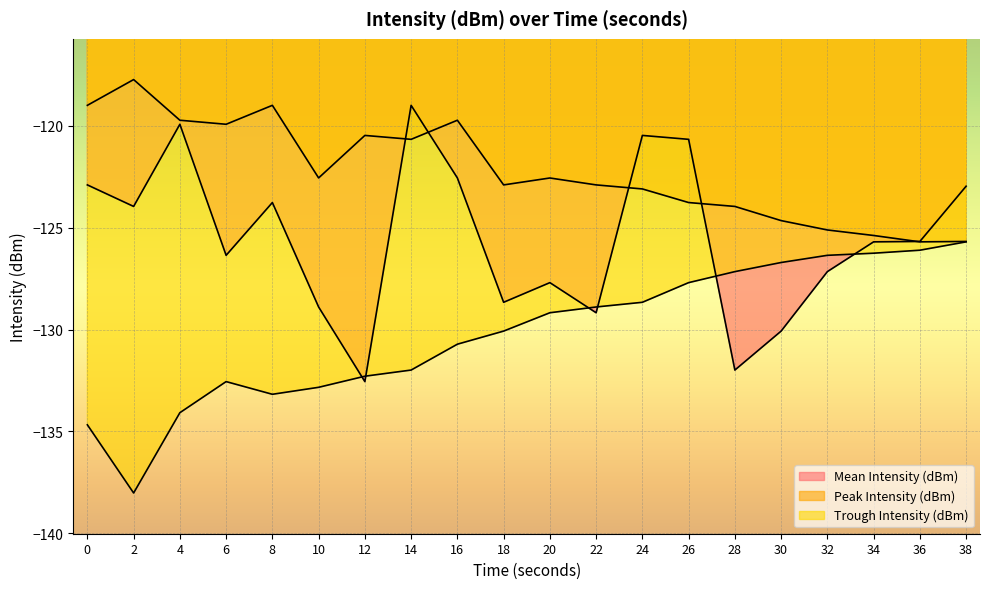

What is the maximum value shown in the chart?

-117.7